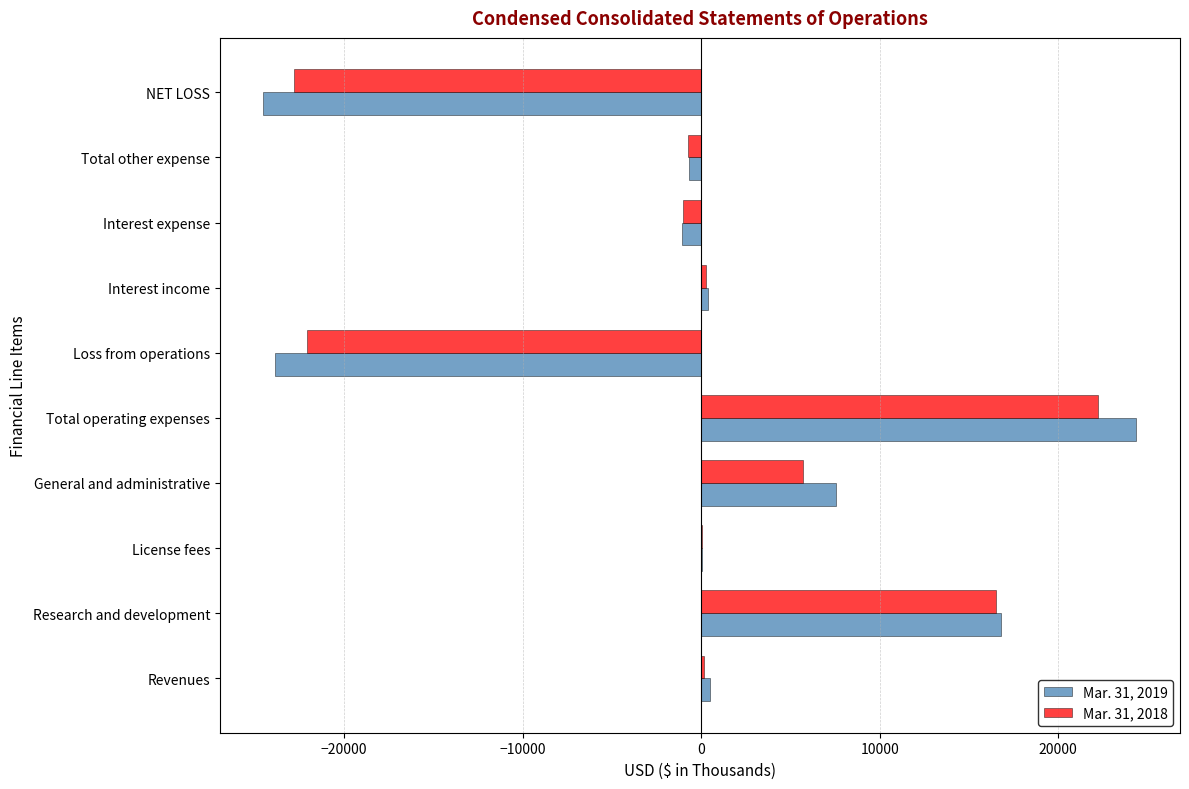

Which category has the highest value in the Mar. 31, 2018 series?

Total operating expenses